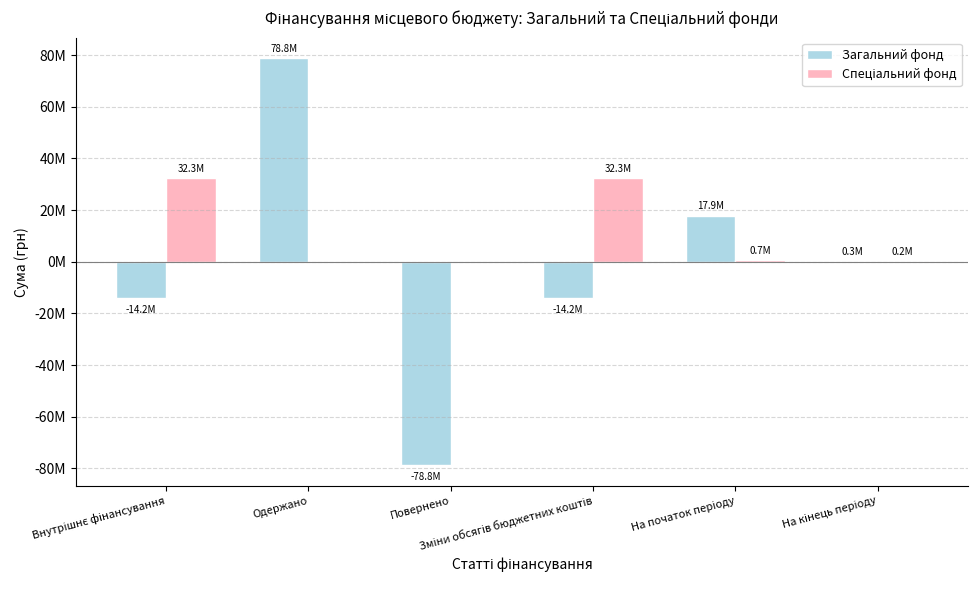

Are the bars grouped side by side (vs. stacked)?

Yes